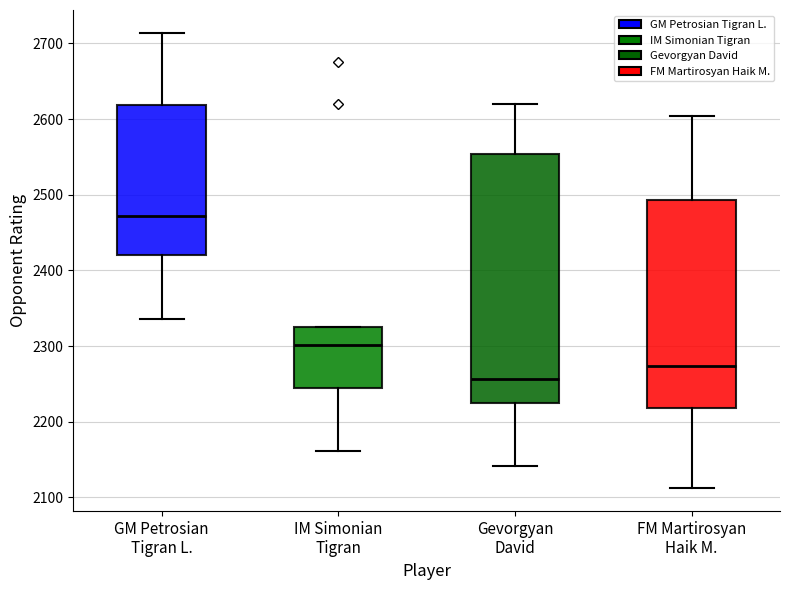

Reading left to right, read every box against the y-axis: the position of its median line, the range the box covers, and the ends of its whiskers. The values are not printed on the chart, so give them approximately, as read against the axis.

GM Petrosian Tigran L.: median 2470, box 2420 to 2620, whiskers 2340 to 2710
IM Simonian Tigran: median 2300, box 2250 to 2330, whiskers 2160 to 2330
Gevorgyan David: median 2260, box 2230 to 2550, whiskers 2140 to 2620
FM Martirosyan Haik M.: median 2270, box 2220 to 2490, whiskers 2110 to 2600